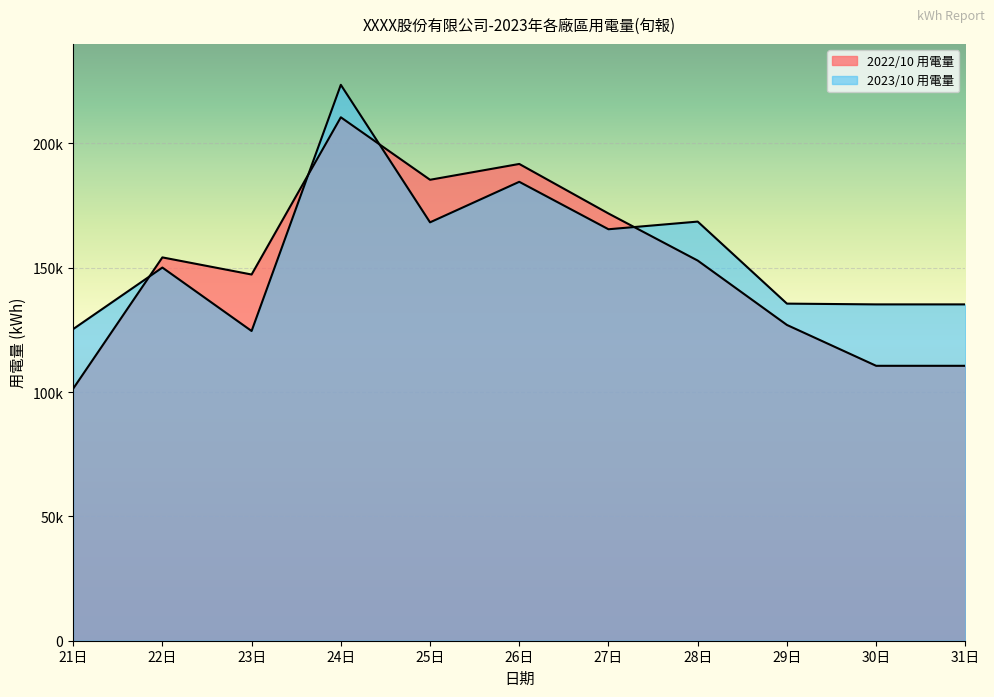

Which label corresponds to the largest value in the chart?

24日